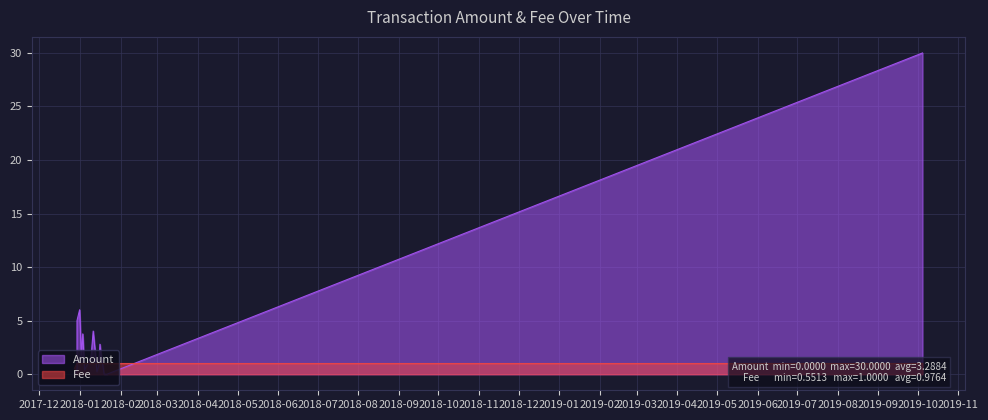

Read the Fee value at 2018-01-02 00:21:17.

1.0